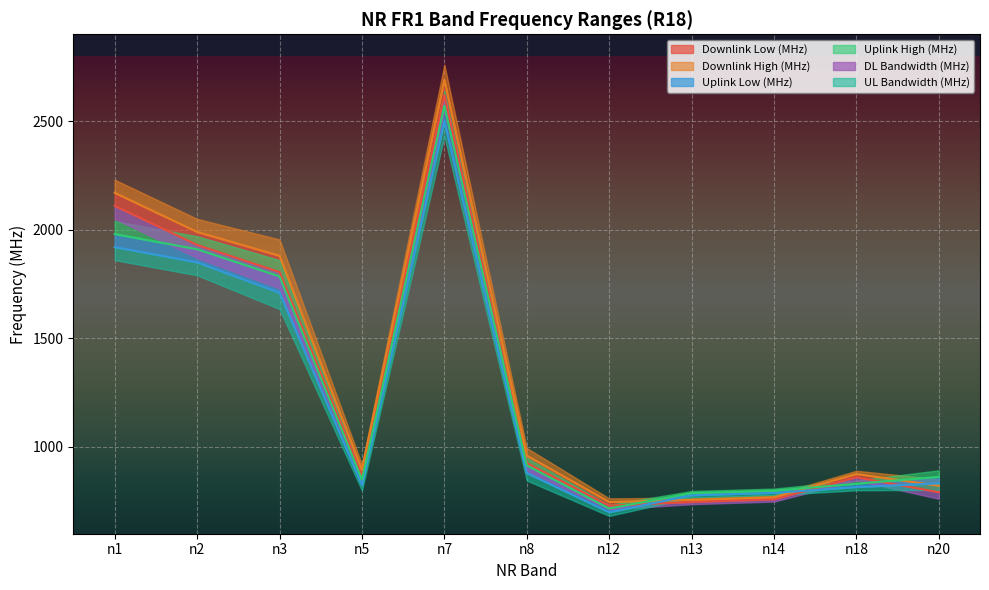

How many interior local peaks does the Uplink Low (MHz) series have?

1